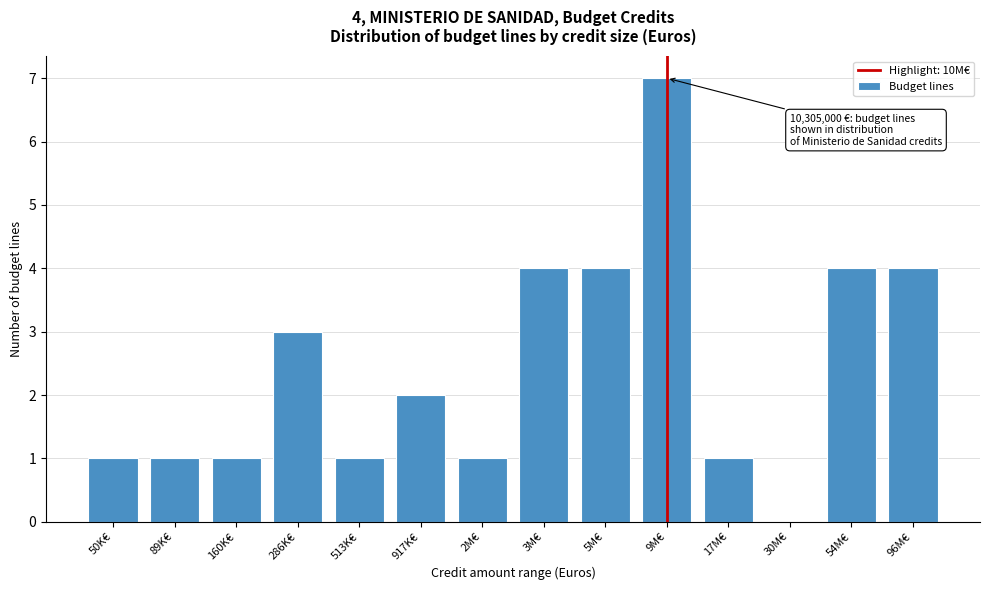

Reading left to right, what are all the values shown in this chart?

50K€=1	89K€=1	160K€=1	286K€=3	513K€=1	917K€=2	2M€=1	3M€=4	5M€=4	9M€=7	17M€=1	30M€=0	54M€=4	96M€=4